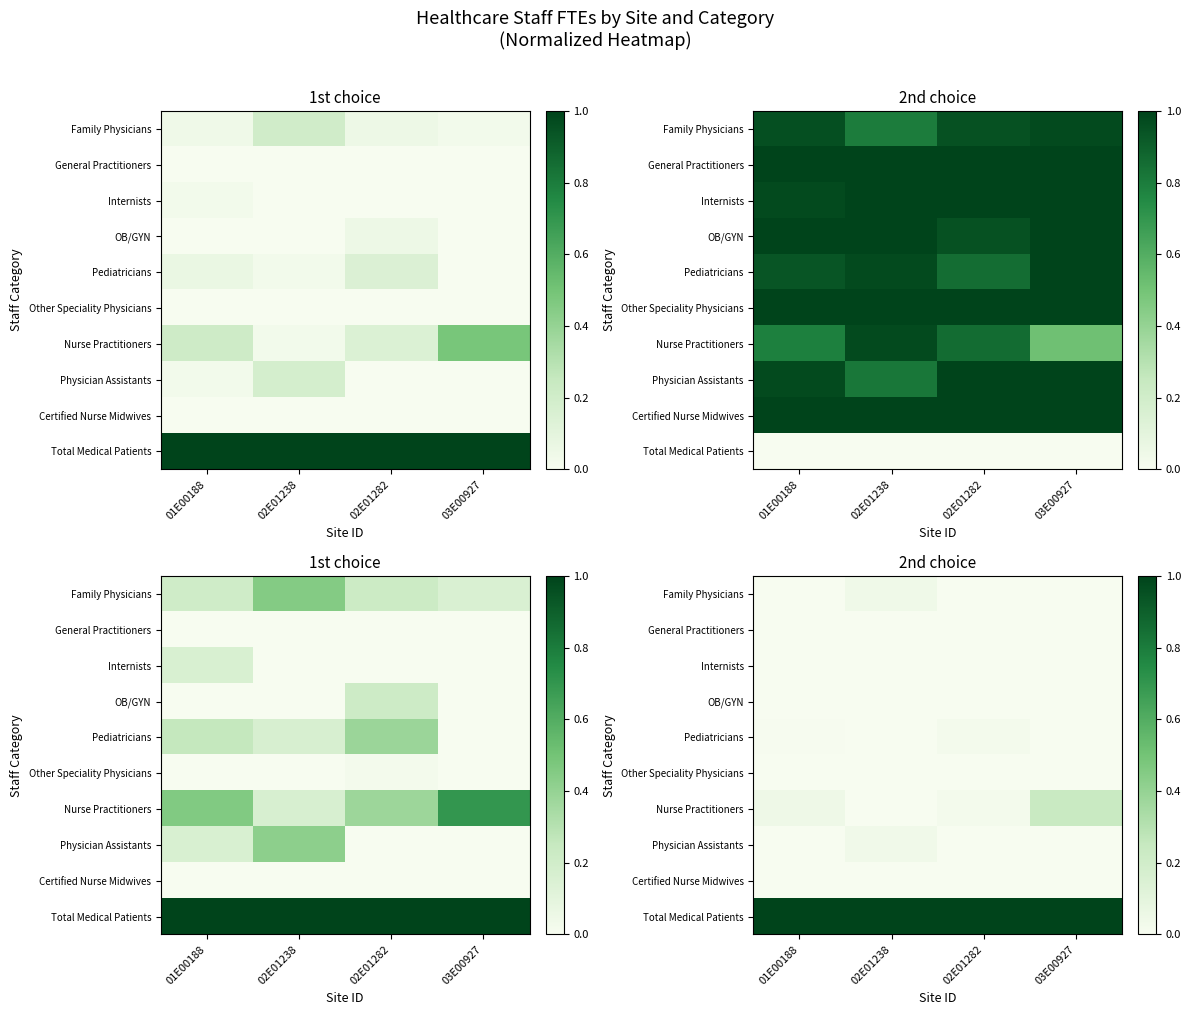

Between 02E01238 and 03E00927, which series saw the biggest shift?

Nurse Practitioners